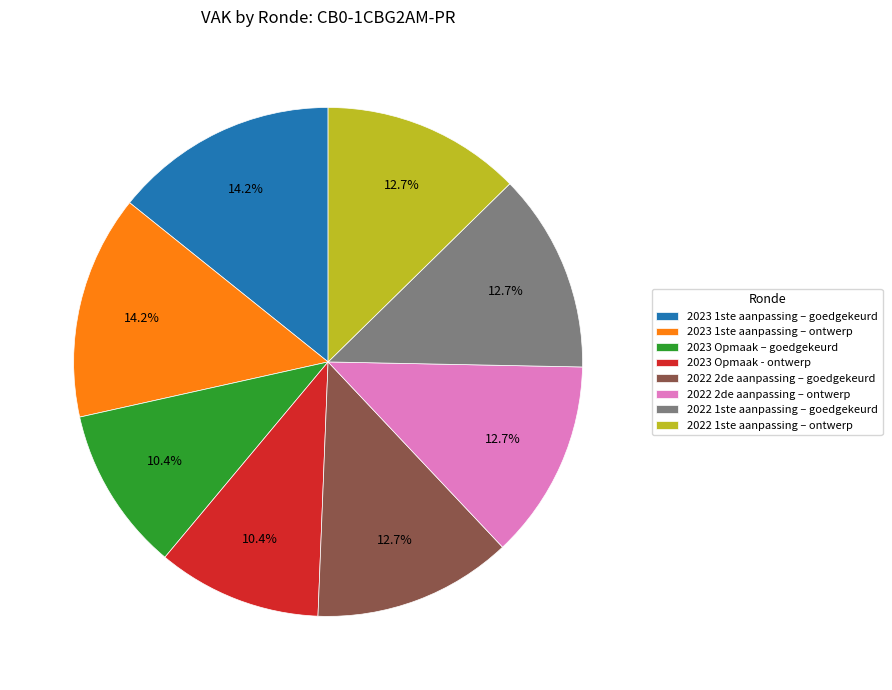

Between 2023 1ste aanpassing – goedgekeurd and 2023 Opmaak - ontwerp, which is larger?

2023 1ste aanpassing – goedgekeurd